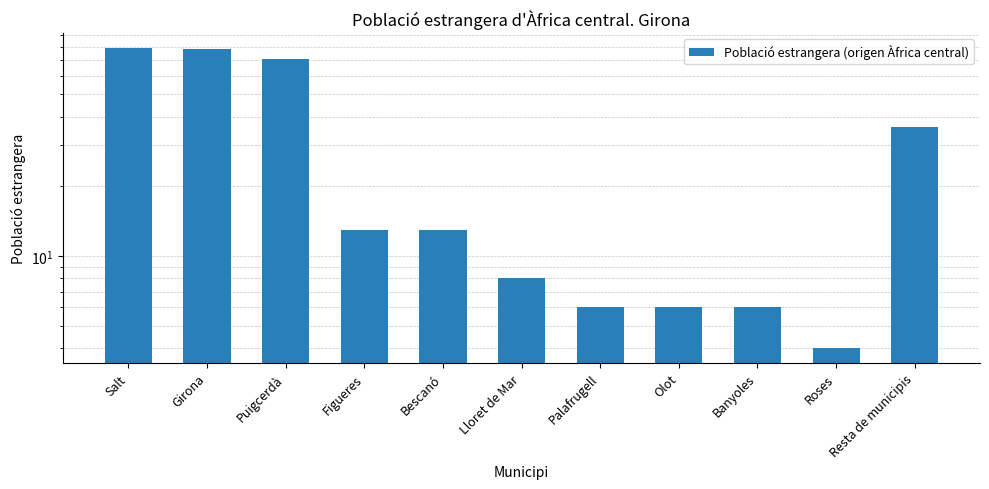

Which category has the lowest value across all series?

Roses